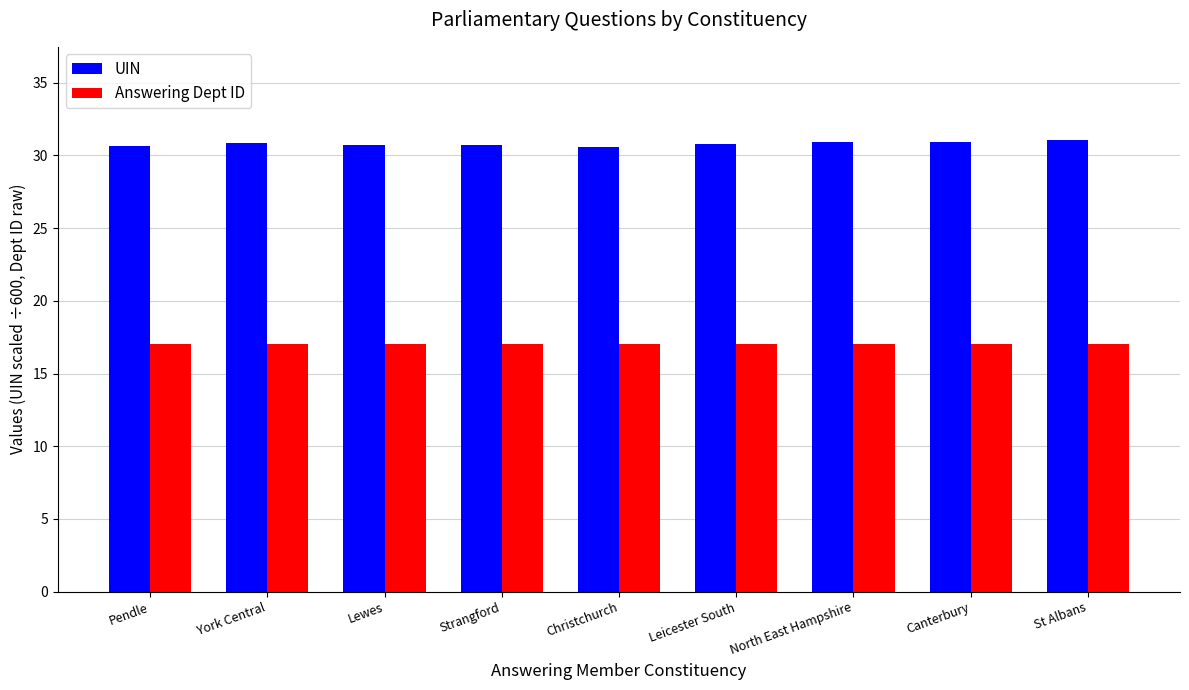

What is the maximum value shown in the chart?

31.0